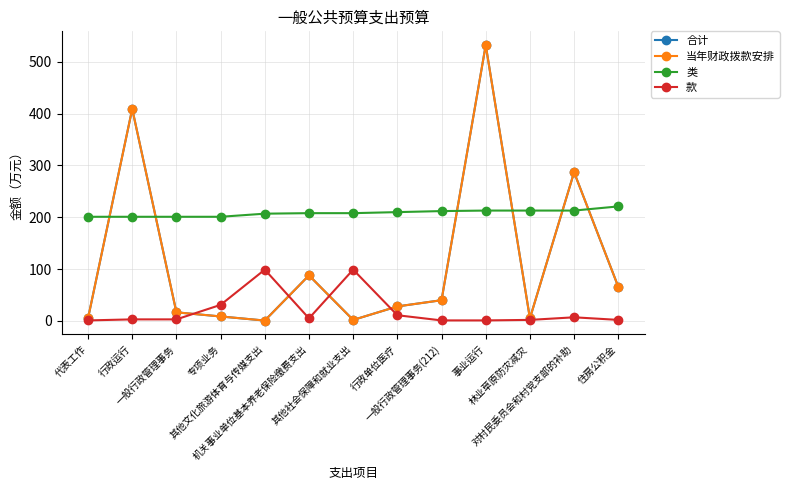

What is the value of the 合计 point at the 3rd from the left?

16.6